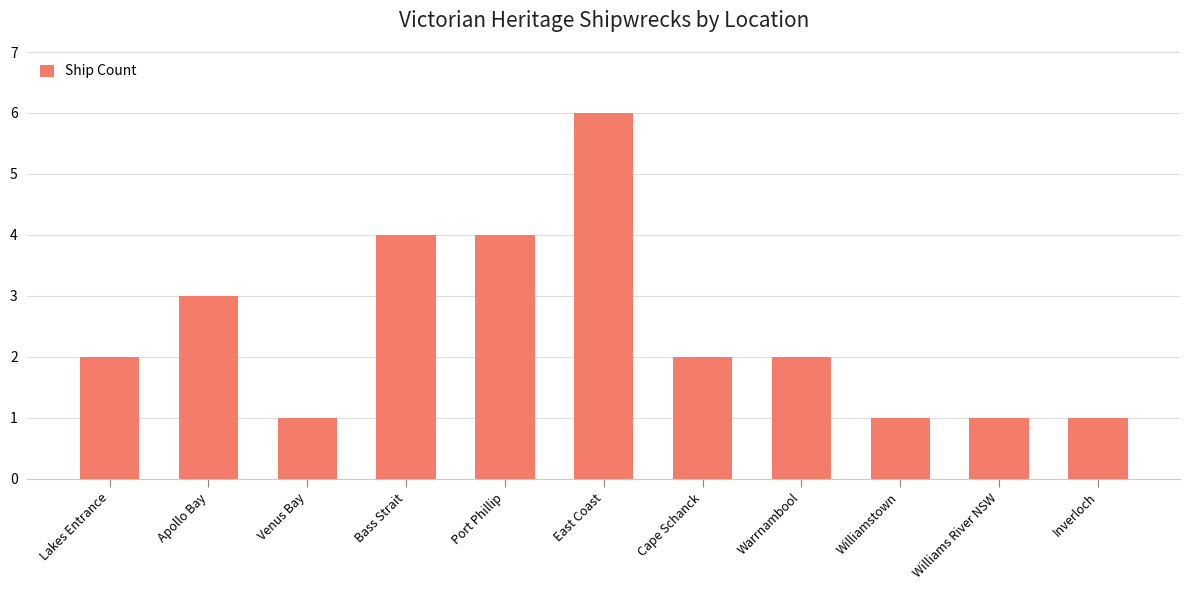

What is the label of the 5th bar from the right?

Cape Schanck